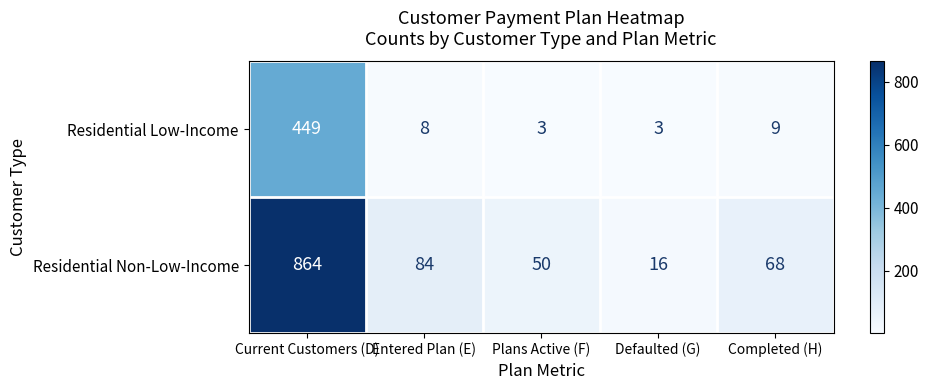

At how many categories does at least one series exceed 582?

1